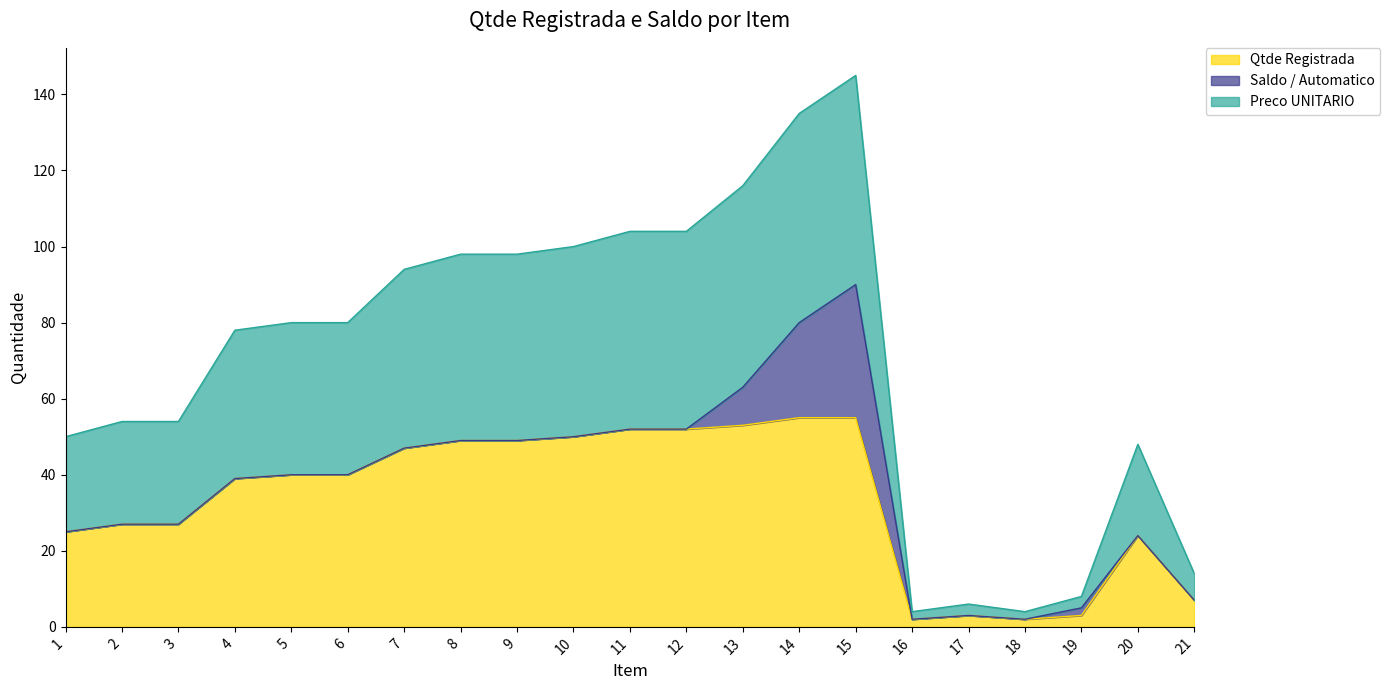

What is the difference between the maximum and minimum values in the Qtde Registrada series?

53